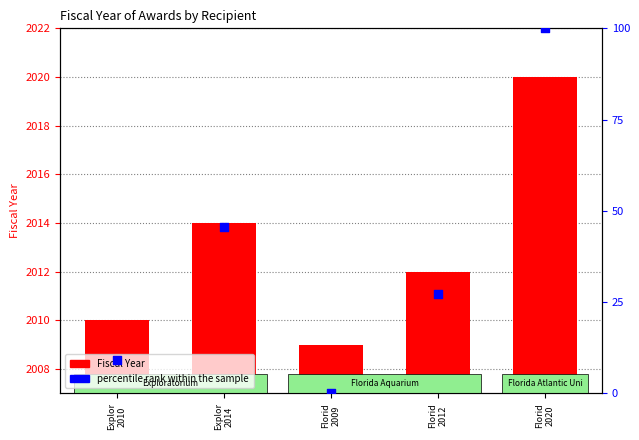

At which category is the sum across all series the highest?

Florid
2020